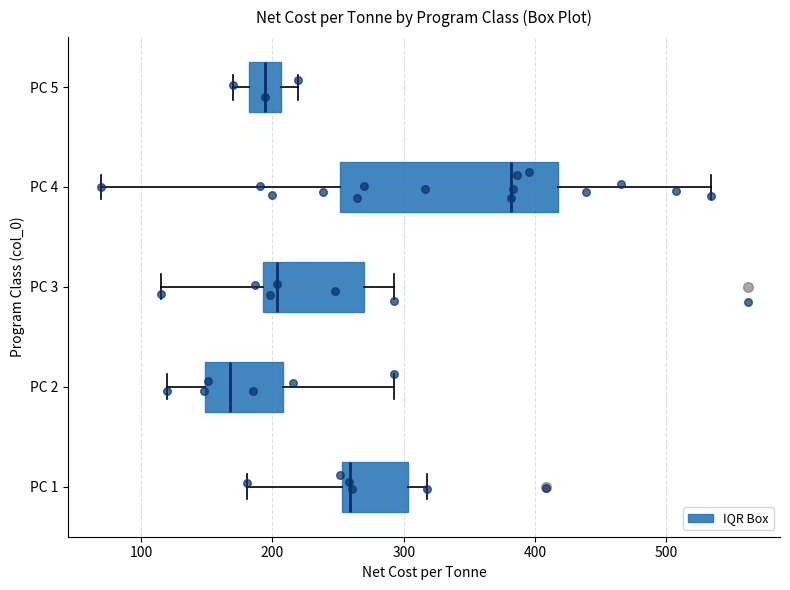

Which box is the widest, from its left edge to its right edge?

PC 4